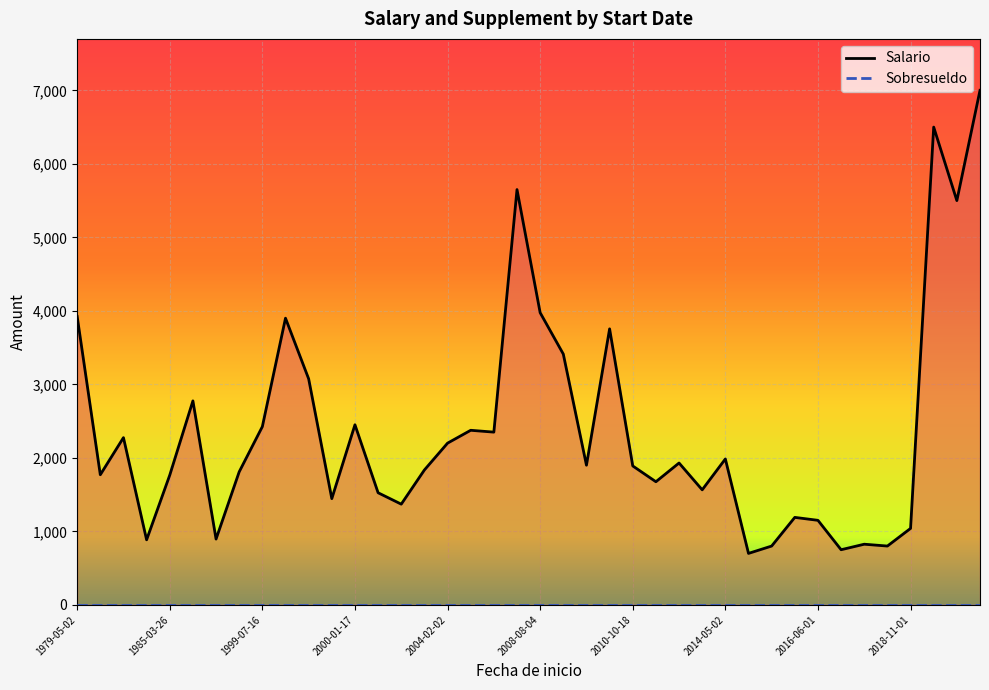

True or false: Sobresueldo and Salario intersect in this chart.

False